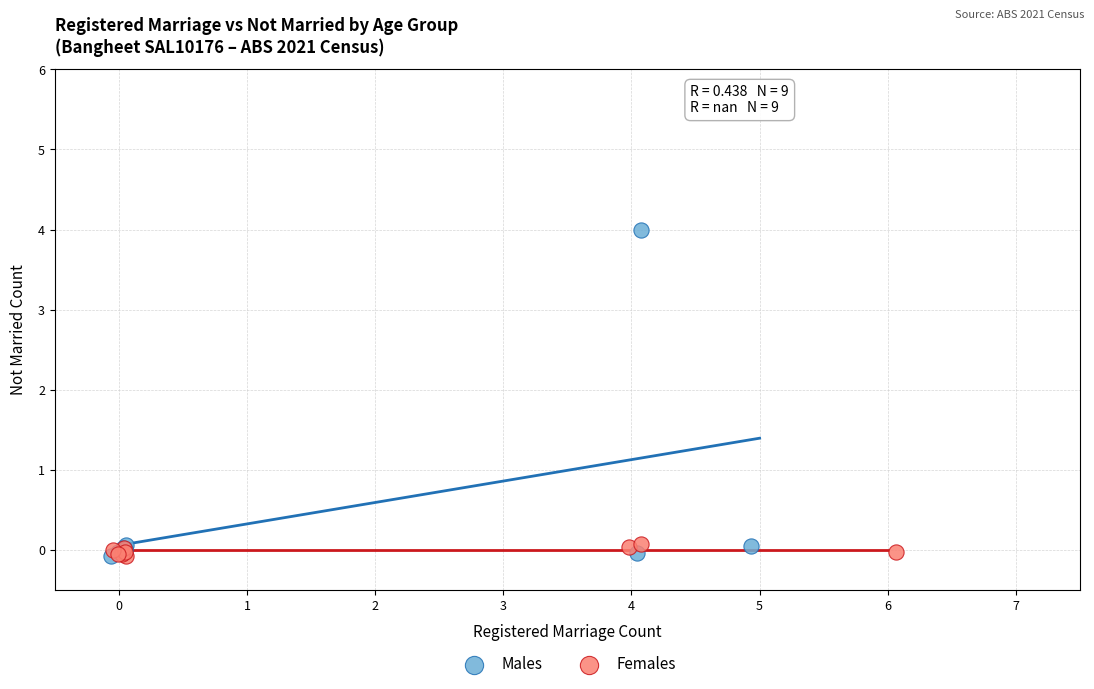

What are all the series names shown in the legend?

Males, Females